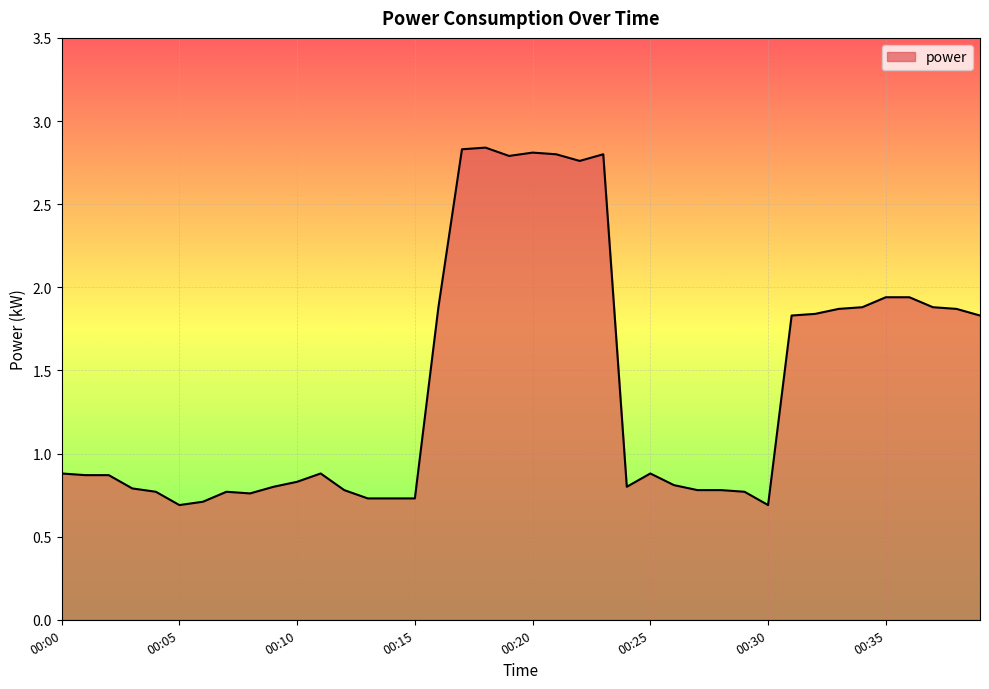

What is the smallest value displayed?

0.7